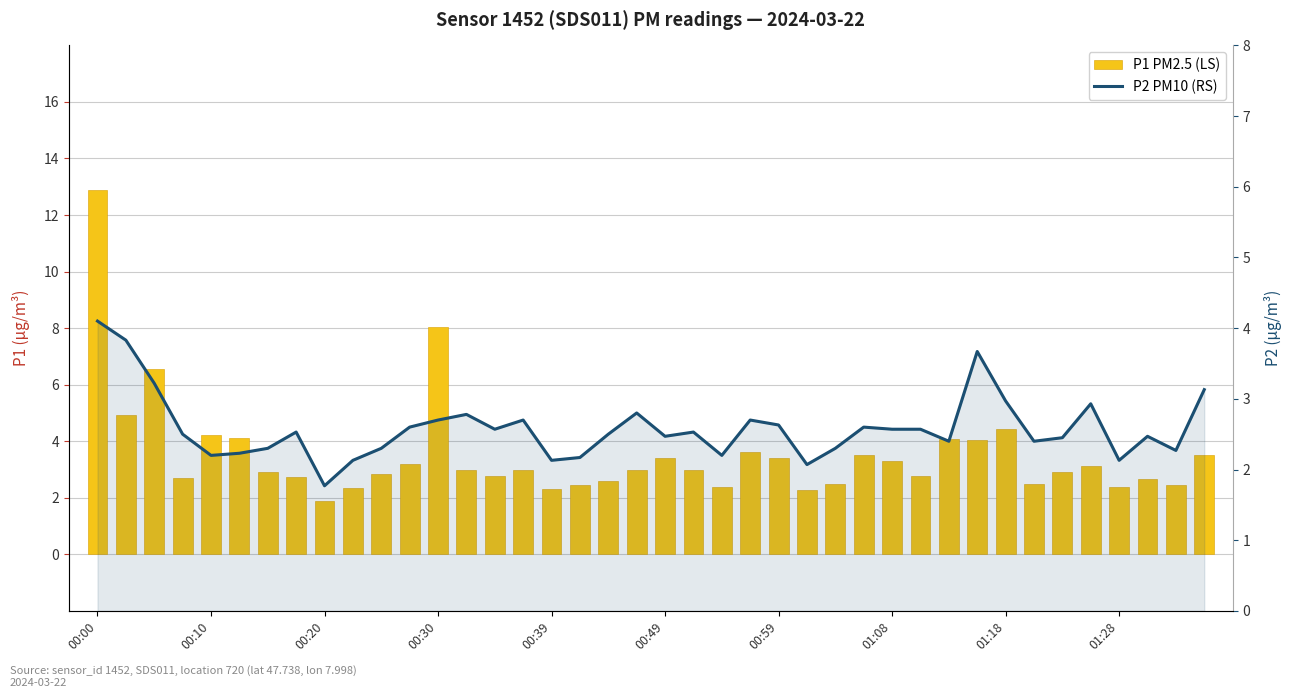

The value of P2 PM10 (RS) at 21 is 3.8. True or false?

False